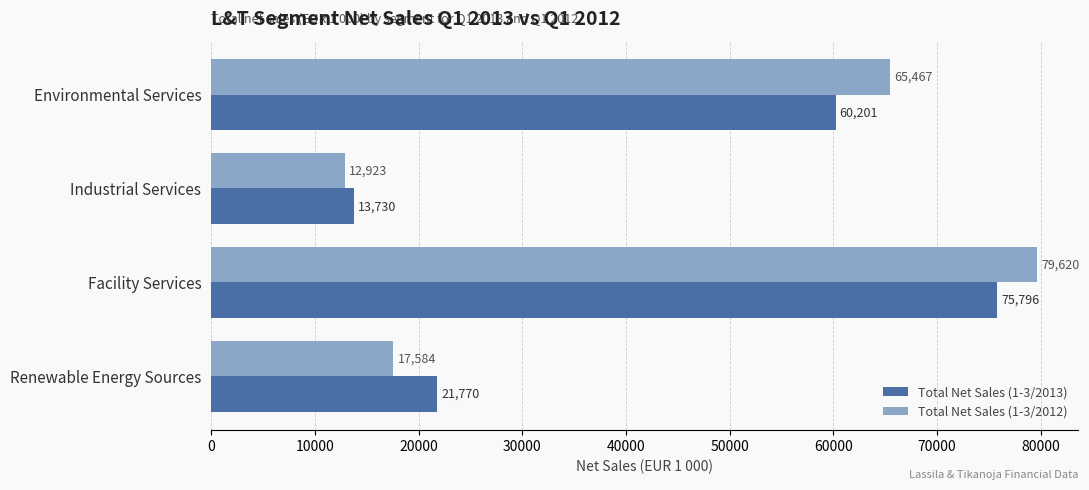

Which series has the largest total across all categories?

Total Net Sales (1-3/2012)